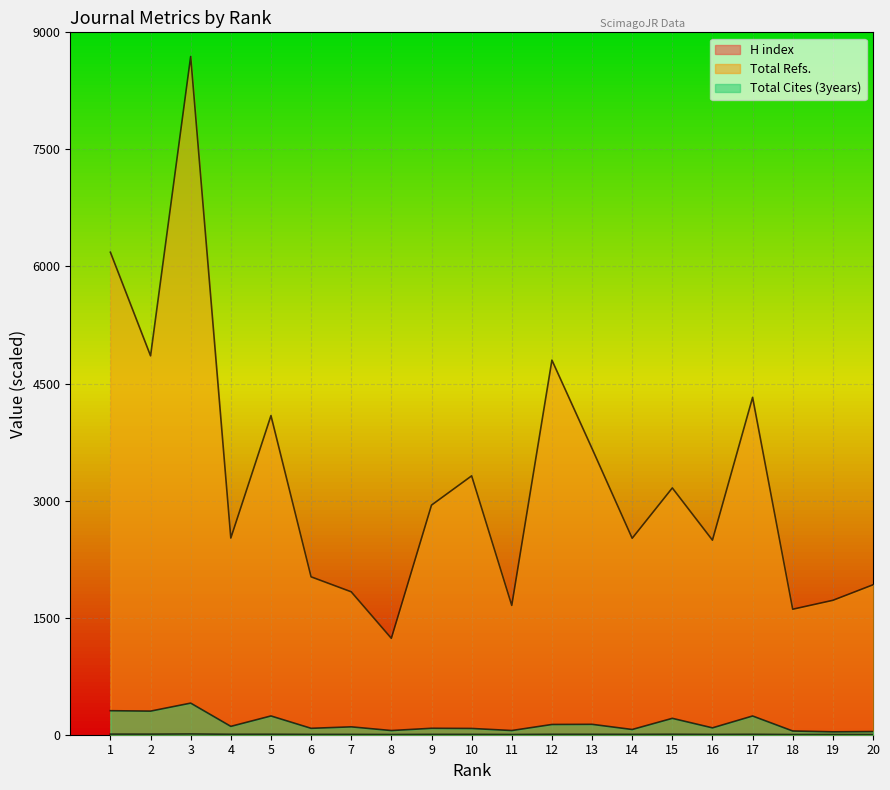

Rank the series at 4 from highest to lowest value.

Total Refs., Total Cites (3years), H index